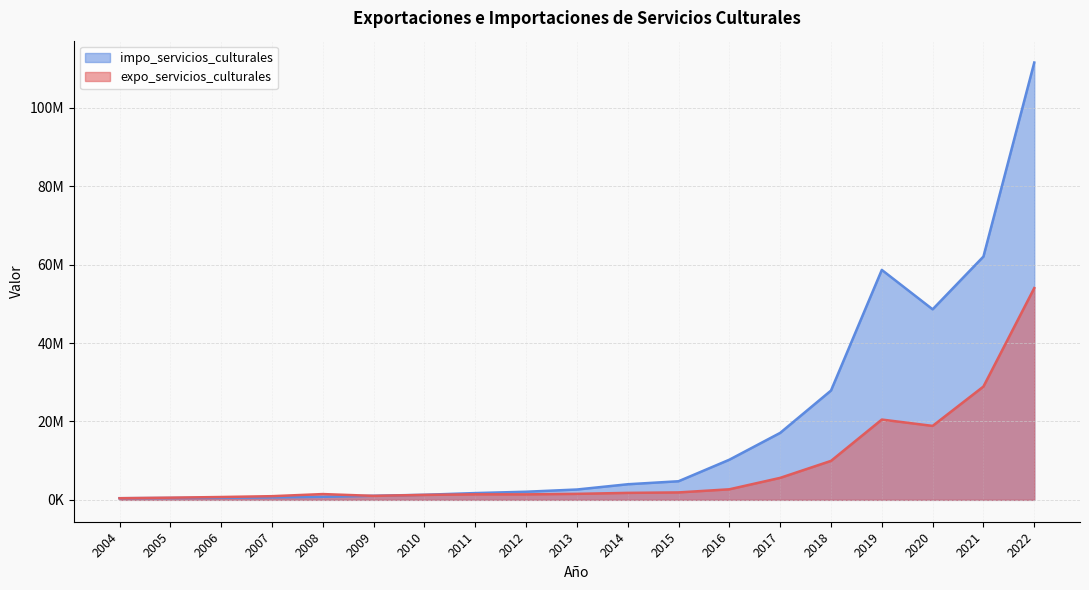

Reading left to right, extract all data points from this chart.

expo_servicios_culturales: 2004=417851	2005=554945	2006=730032	2007=938495	2008=1476480	2009=1016767	2010=1265660	2011=1408657	2012=1401566	2013=1531723	2014=1782951	2015=1898945	2016=2694710	2017=5609092	2018=9938162	2019=20479499	2020=18862525	2021=28905799	2022=54016444
impo_servicios_culturales: 2004=420839	2005=482228	2006=525951	2007=639319	2008=777427	2009=1042910	2010=1294515	2011=1732345	2012=2074546	2013=2639107	2014=3980317	2015=4747016	2016=10239451	2017=17082045	2018=27877308	2019=58647211	2020=48594982	2021=62060056	2022=111536272